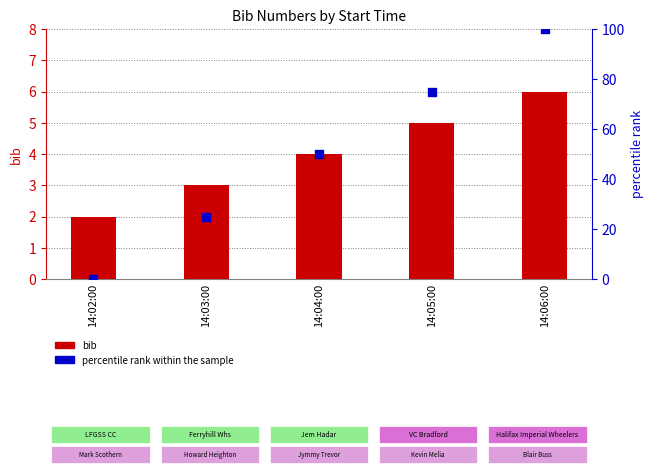

At which category is the sum across all series the highest?

14:06:00